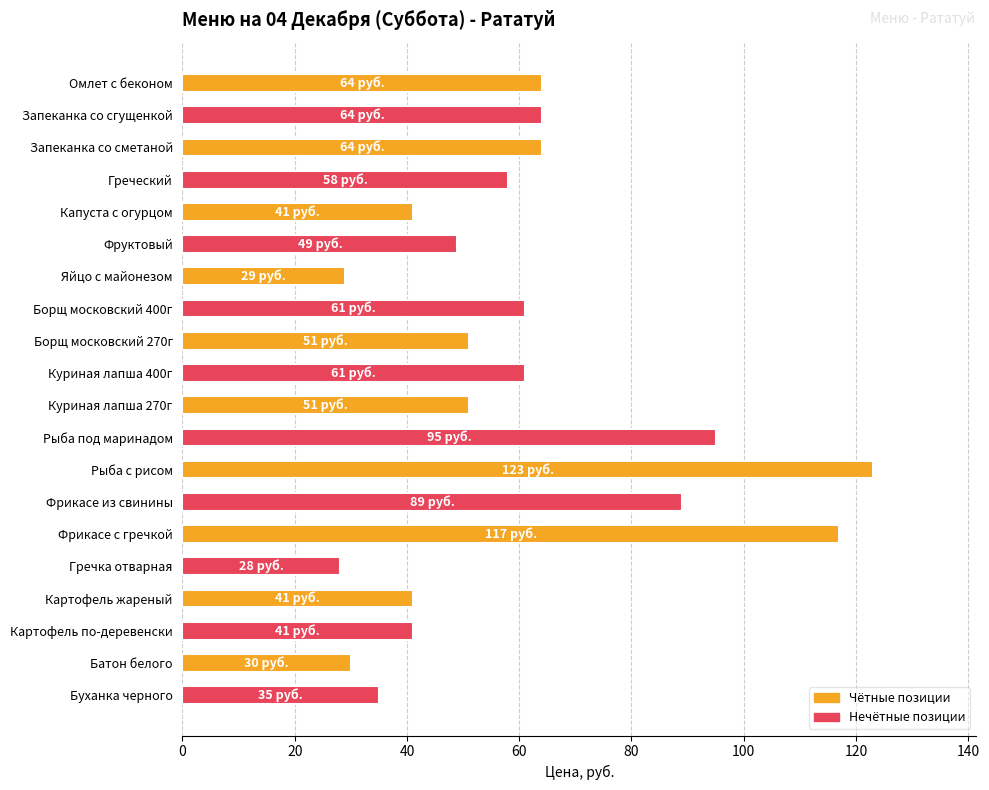

What is the label of the 6th bar from the top?

Фруктовый